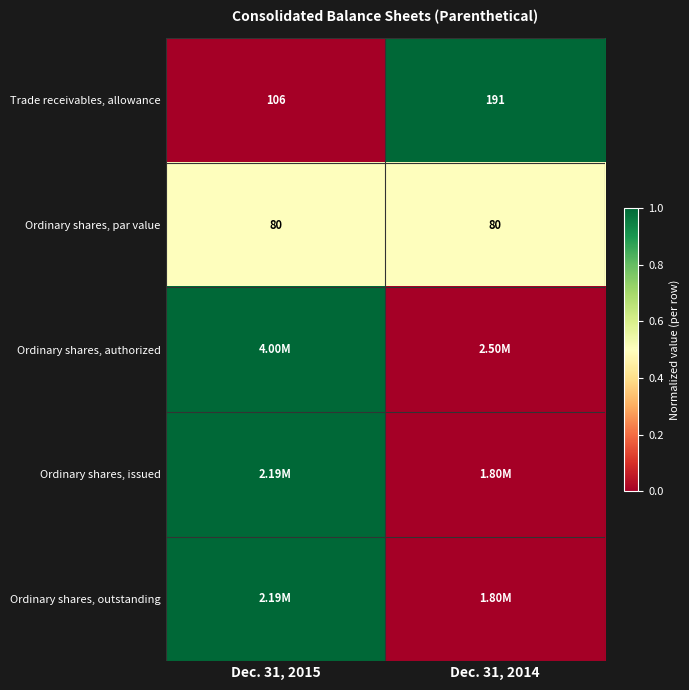

Is the value of Ordinary shares, authorized at Dec. 31, 2015 greater than the value of Trade receivables, allowance at Dec. 31, 2015?

Yes